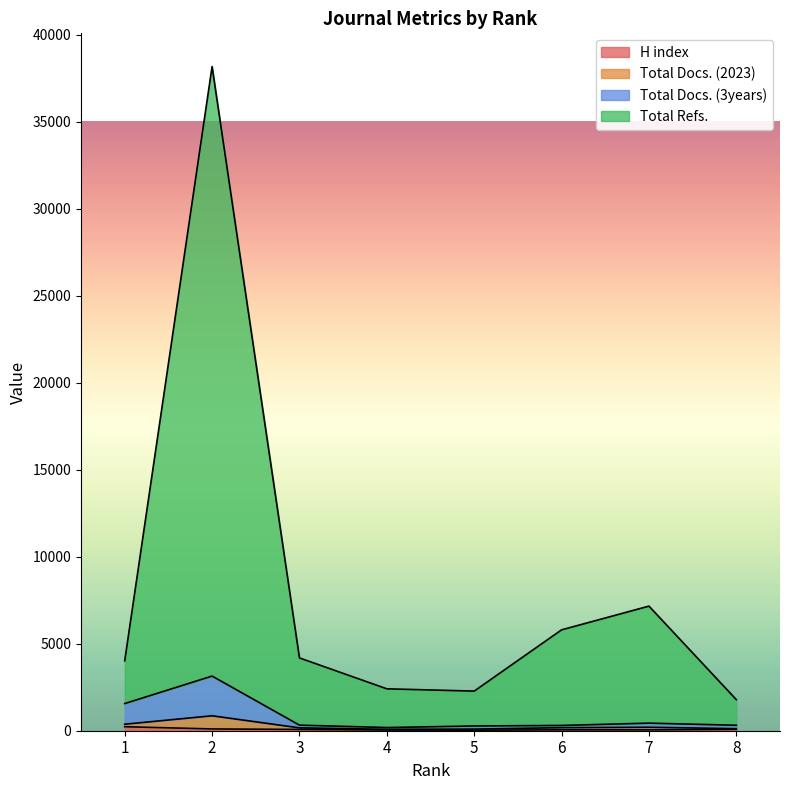

What is the minimum value shown in the chart?

32